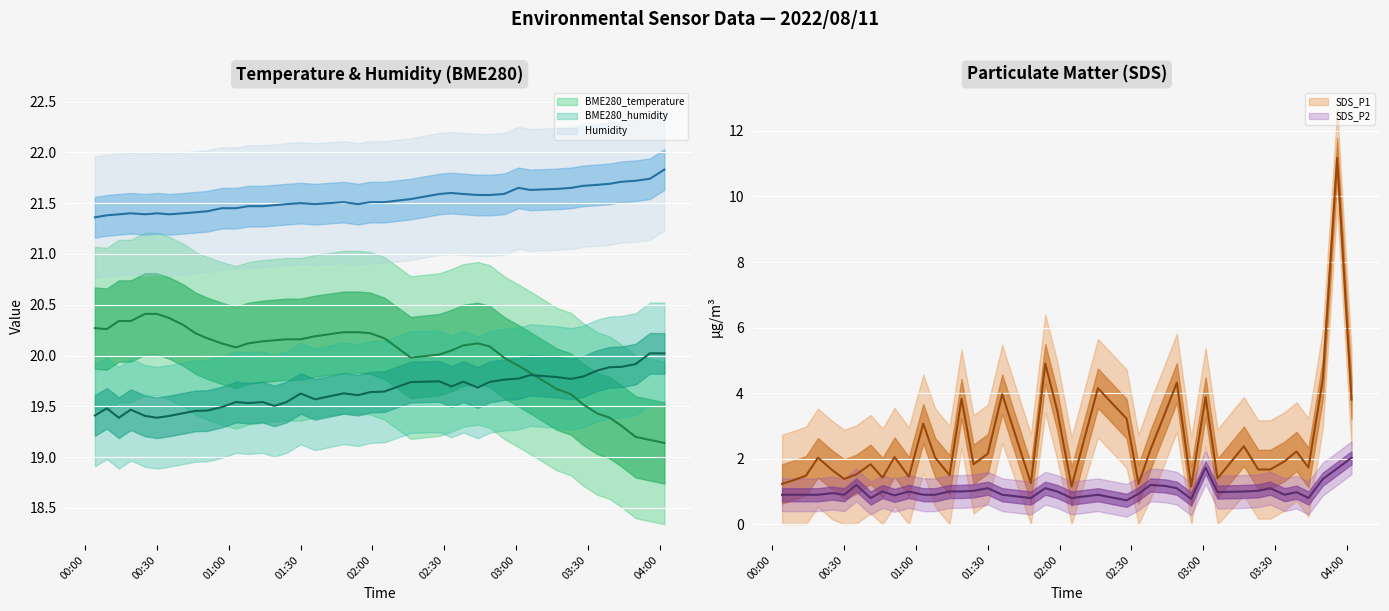

True or false: Humidity has more than 0 points higher than both neighbors.

True